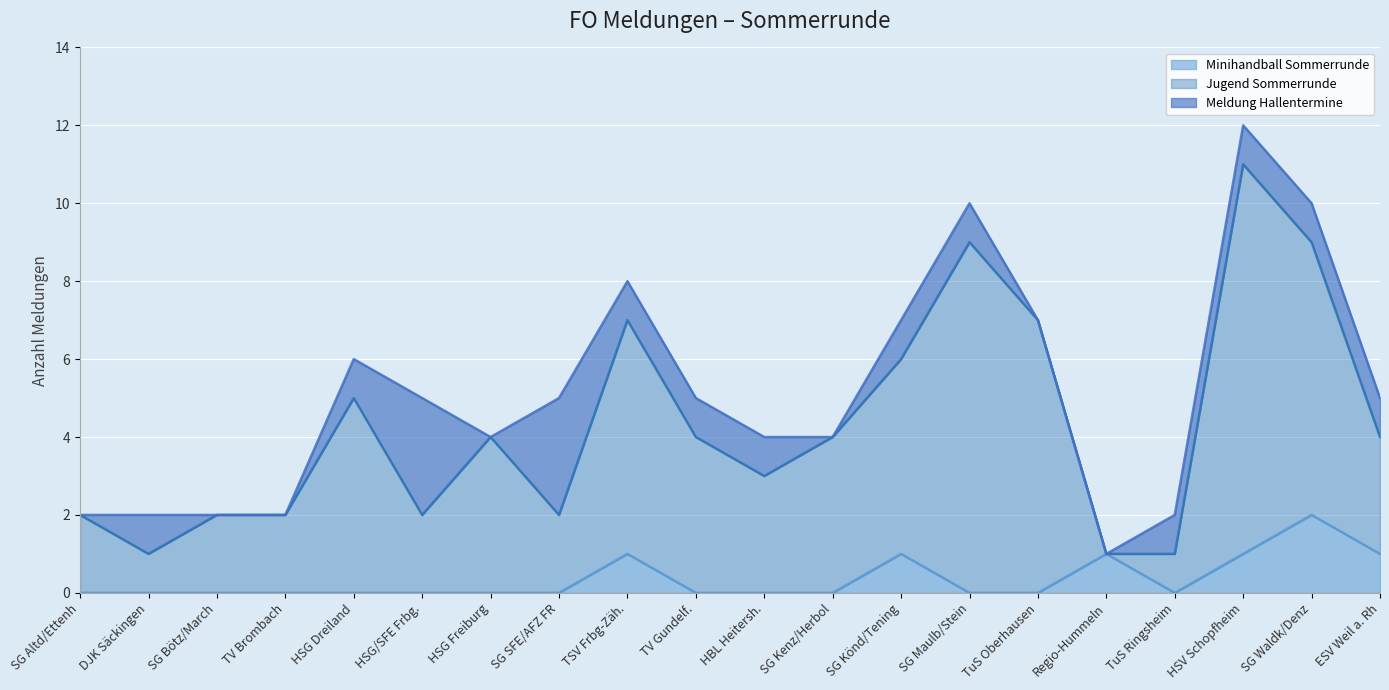

Which category has the highest value in the Minihandball Sommerrunde series?

SG Waldk/Denz